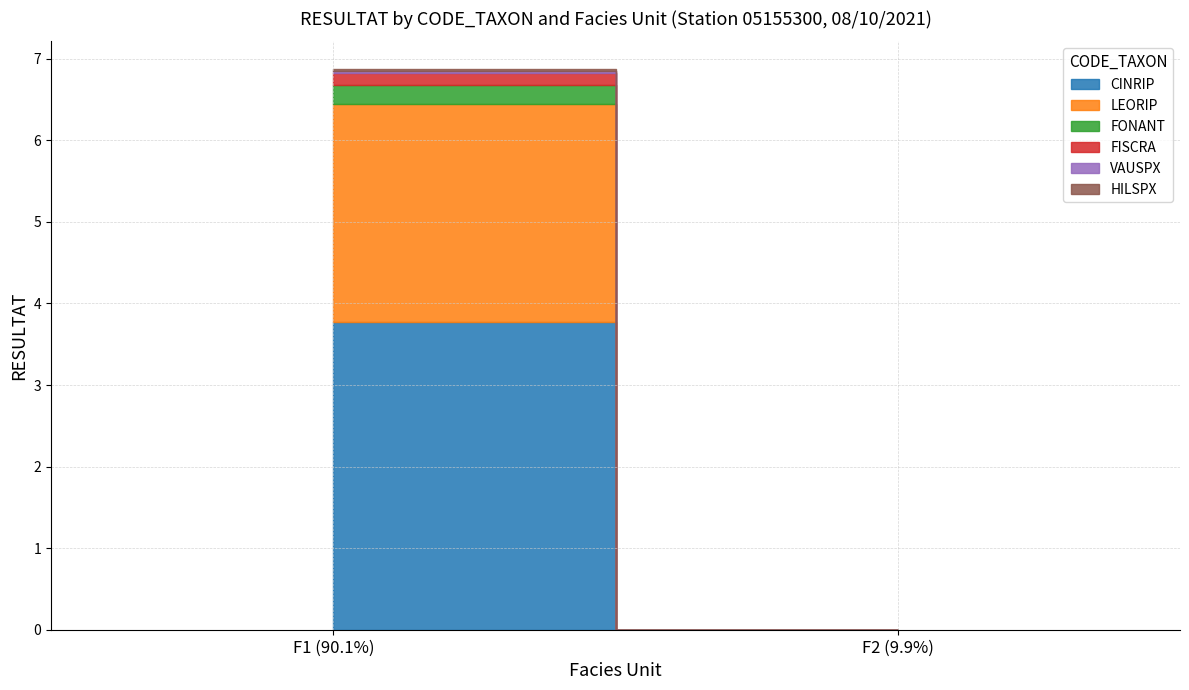

The FISCRA series shows 0.1 at F1 (90.1%). True or false?

True